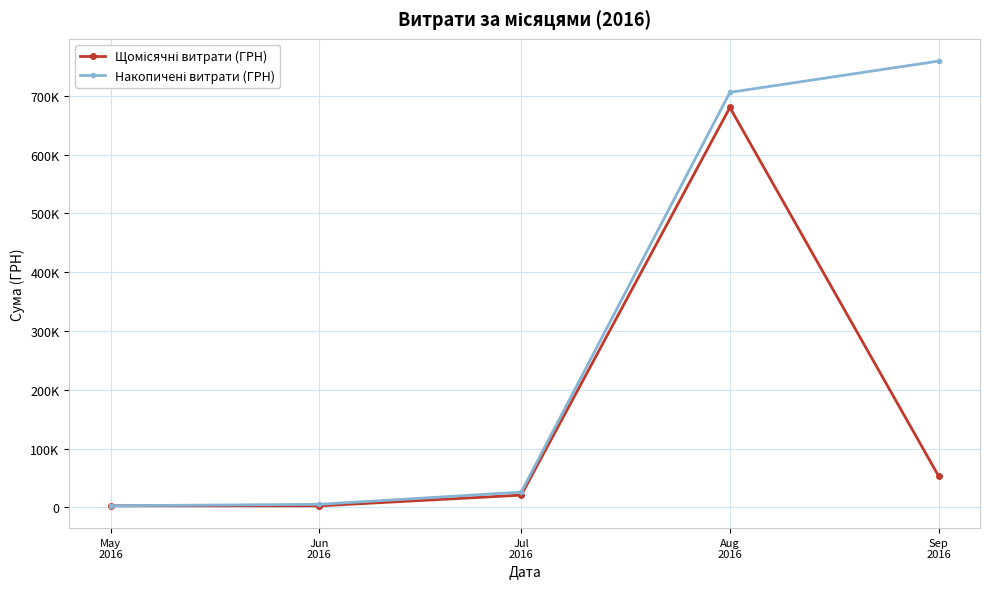

Does the chart have visible grid lines?

Yes